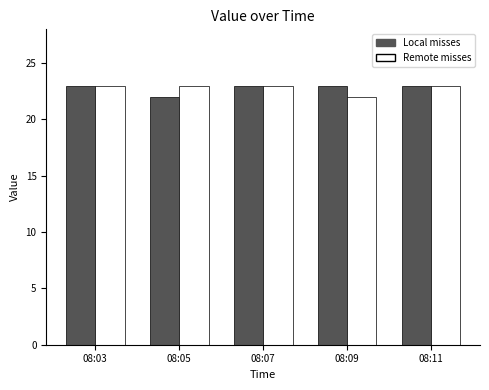

What is the total value across all series at 08:11?

46